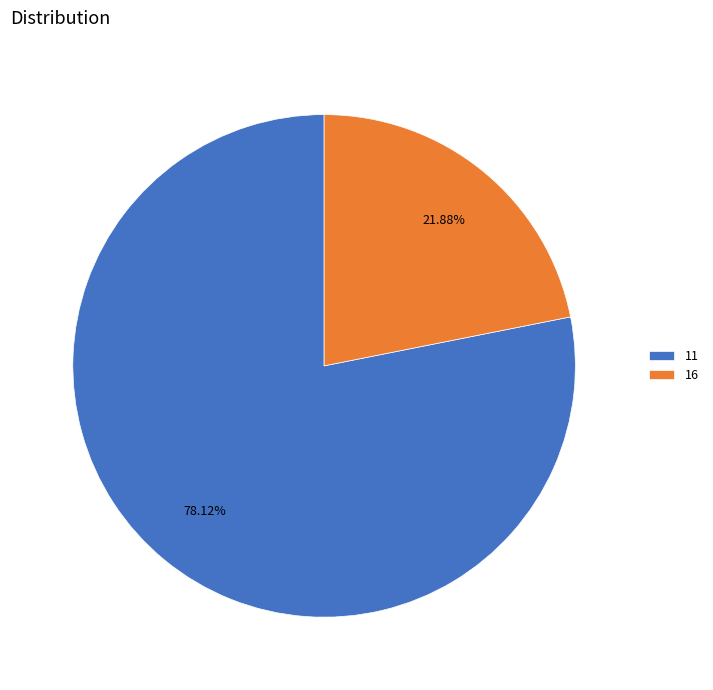

How many segments does this pie chart have?

2